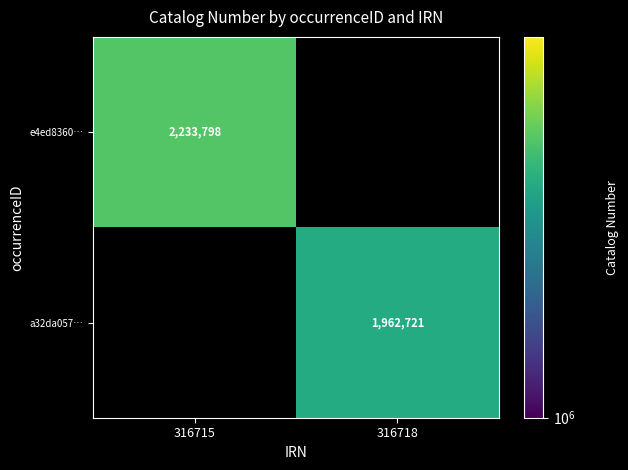

How many data points does each series have?

2